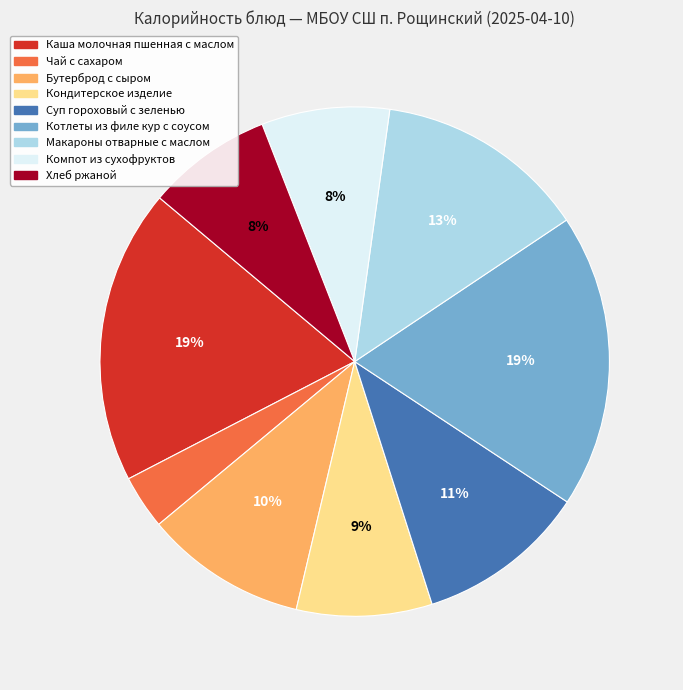

Does any single category account for the majority?

No